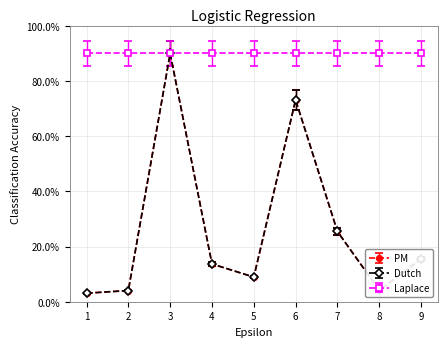

Does the chart have visible grid lines?

Yes